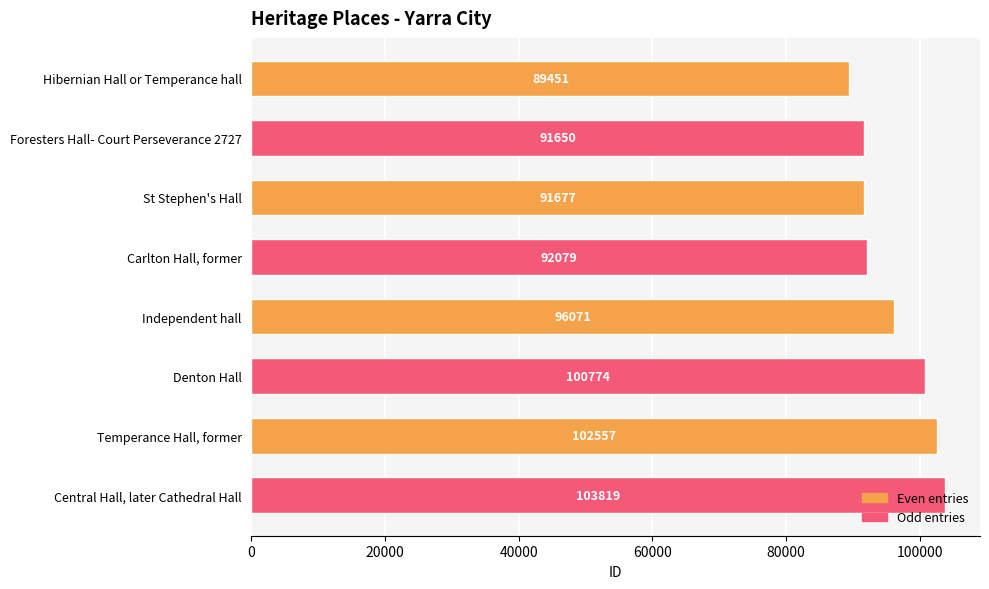

Which category has the highest value across all series?

Central Hall, later Cathedral Hall